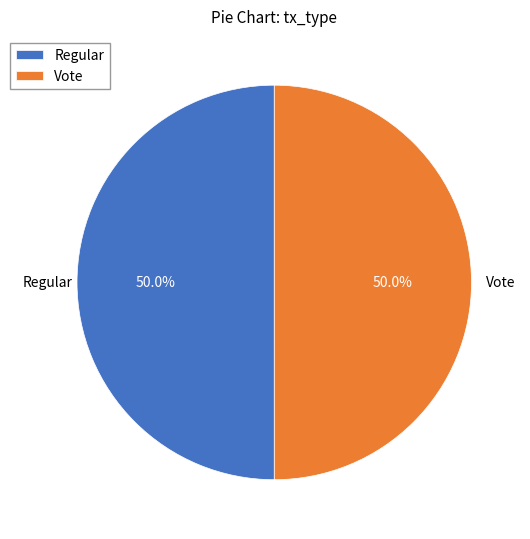

To the nearest percent, what percentage of the pie is Regular?

50%